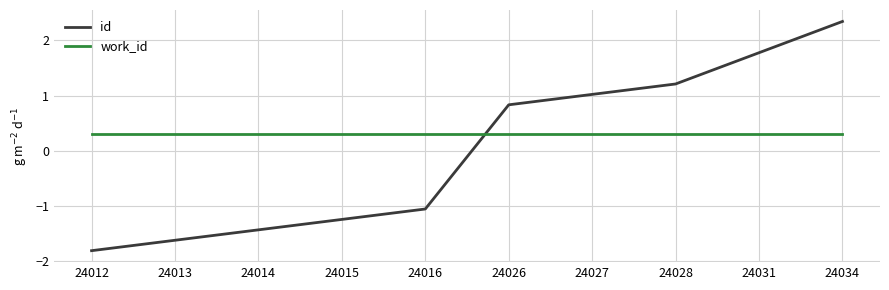

Which series has the largest range (max minus min)?

id